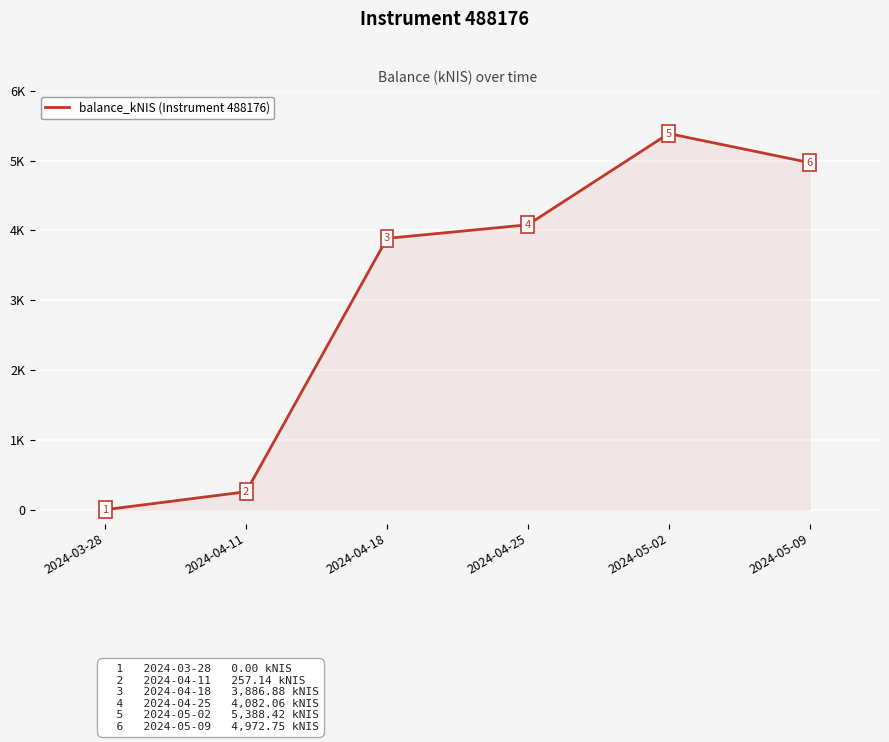

Count the number of categories in the chart.

6